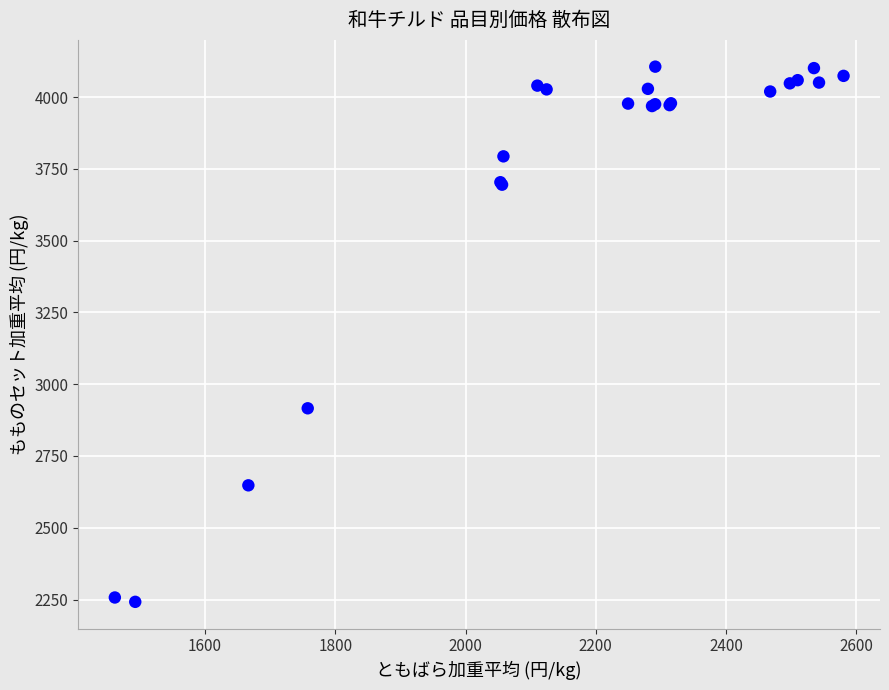

What Y value in the scatter plot is closest to 3174?

2916.1